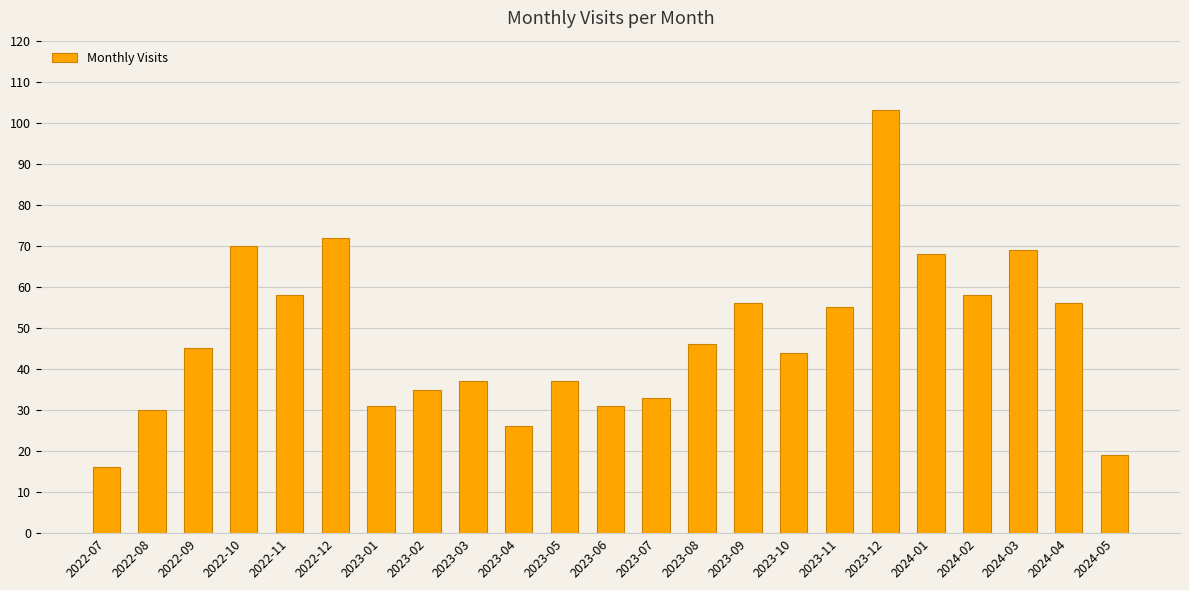

Is it true that the value at 2023-04 is 26?

True